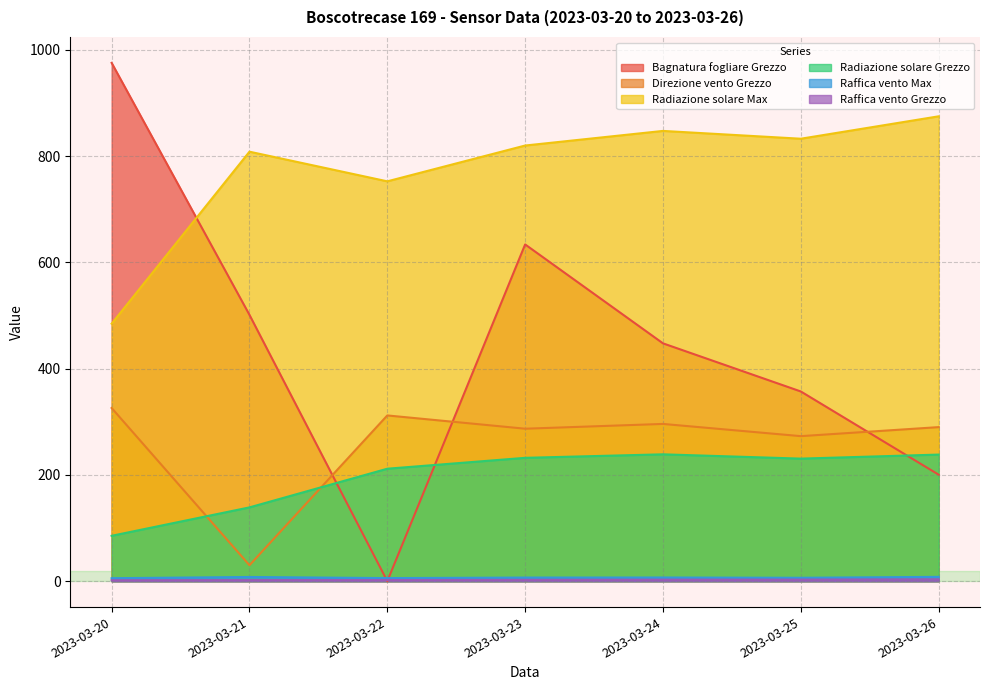

Rank the series at 2023-03-25 from lowest to highest value.

Raffica vento Grezzo, Raffica vento Max, Radiazione solare Grezzo, Direzione vento Grezzo, Bagnatura fogliare Grezzo, Radiazione solare Max